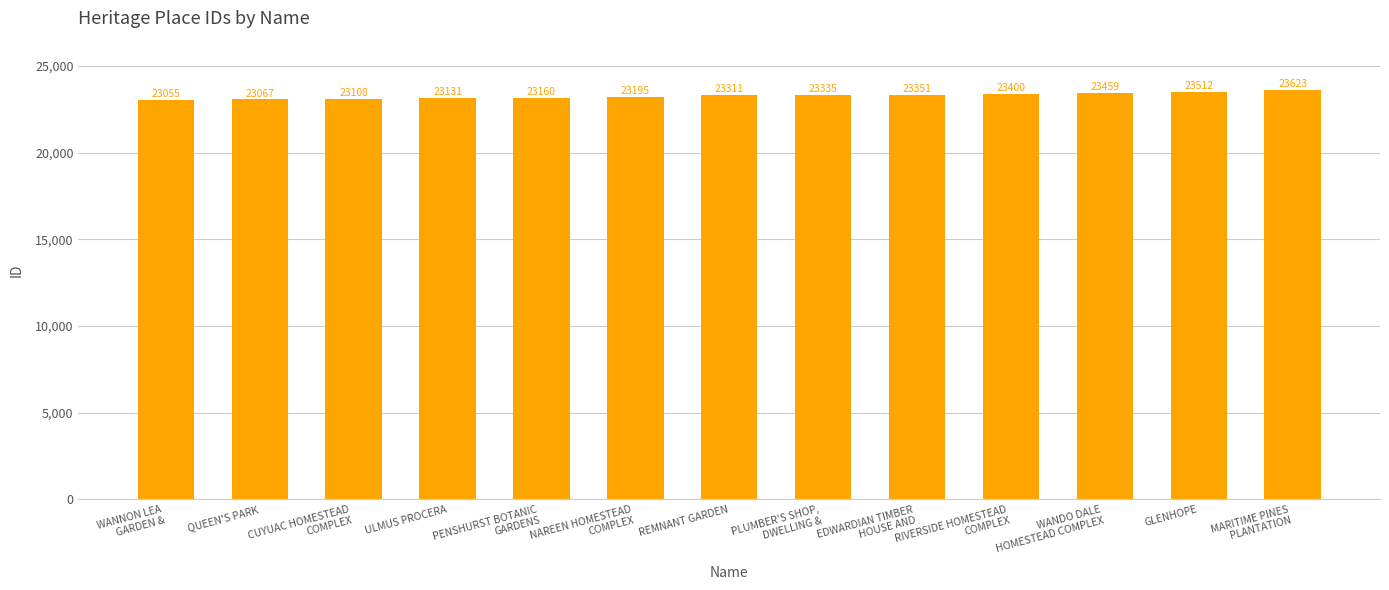

How many data points are less than 23311?

6